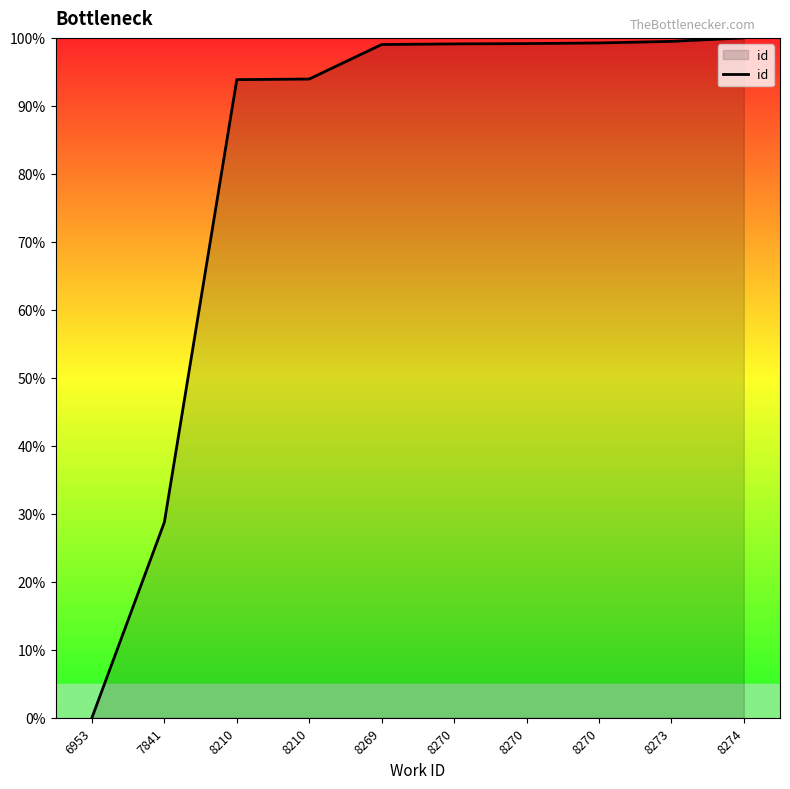

Which has a higher value, 8210 or 8270?

8270